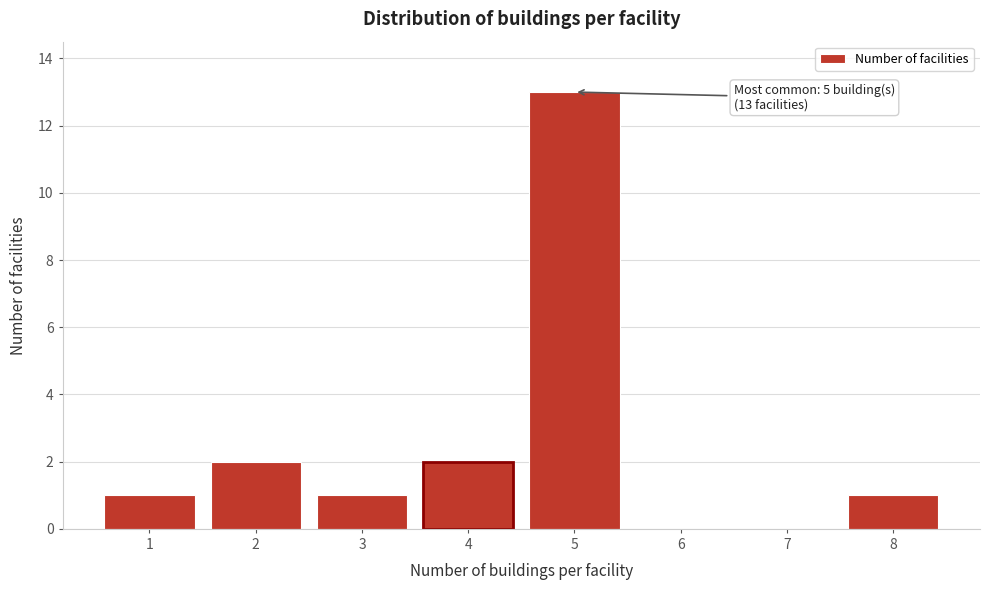

Reading left to right, what are all the values shown in this chart?

1=1	2=2	3=1	4=2	5=13	6=0	7=0	8=1